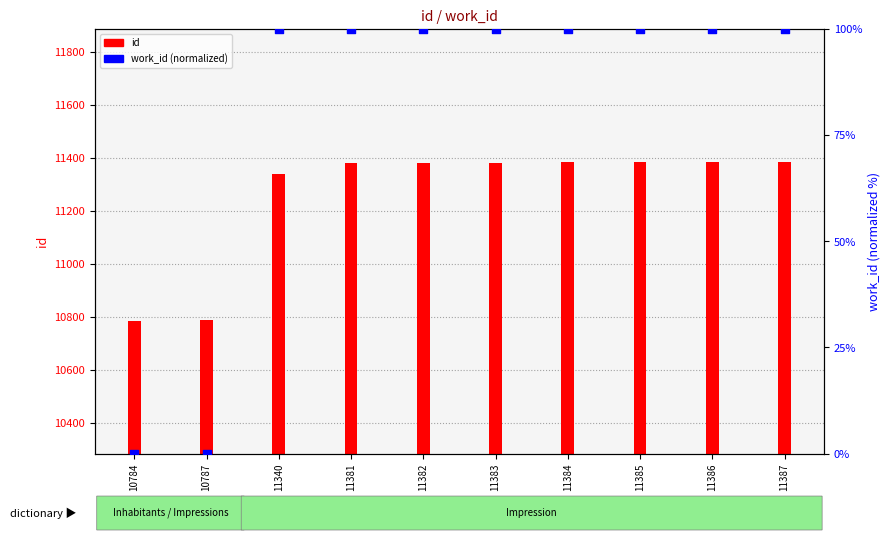

Which series has the largest Y range (max minus min)?

id